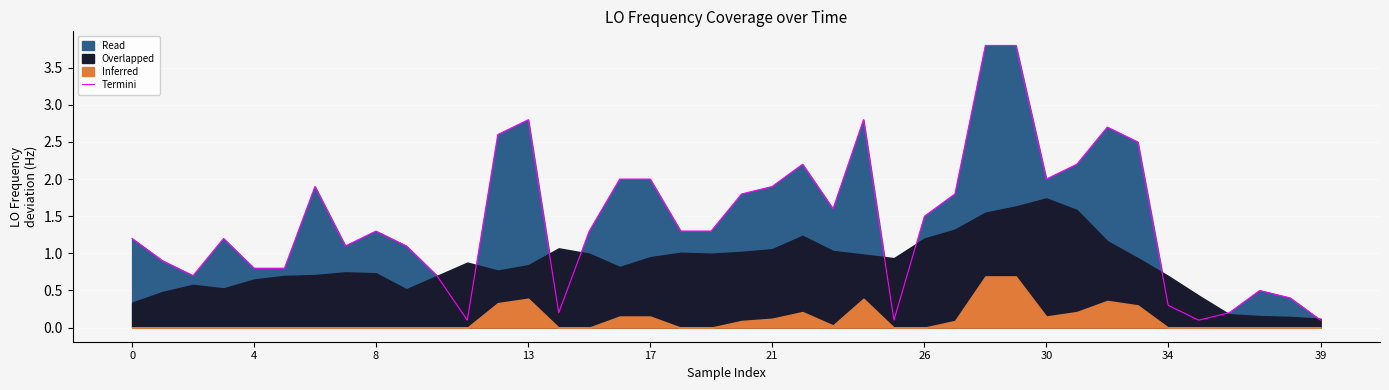

What is the difference between the values at 29 and 10?

3.1